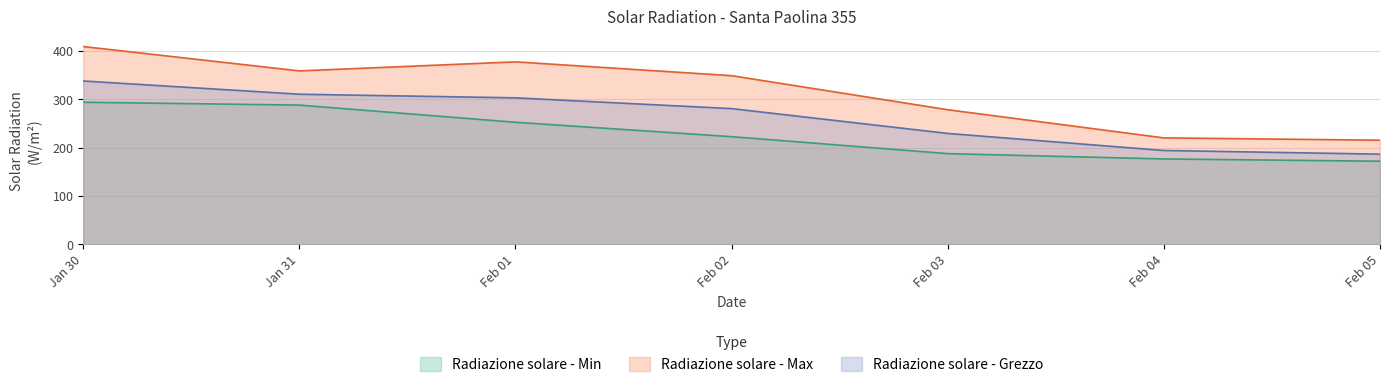

The value of Radiazione solare - Min at Feb 02 is 222.8. True or false?

True